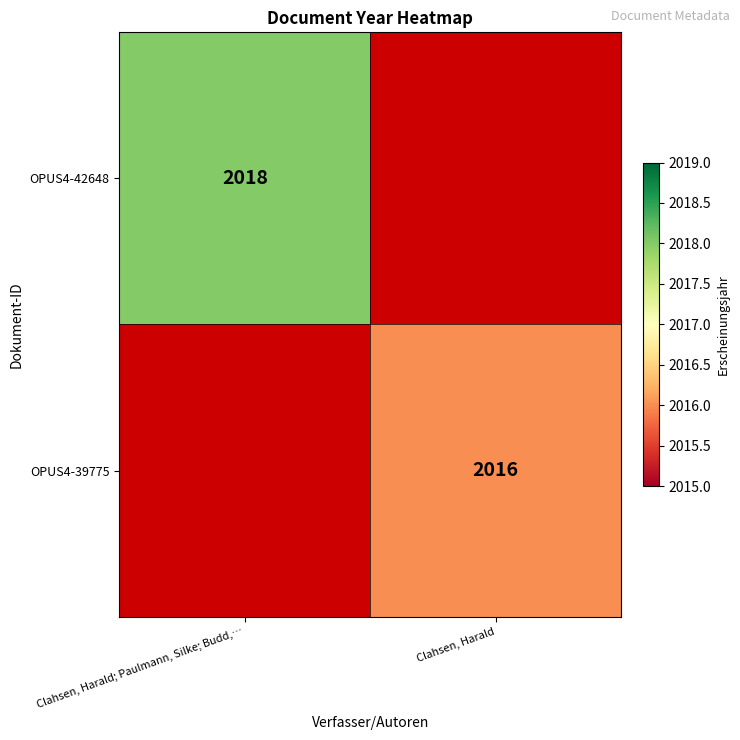

The OPUS4-39775 series shows 791 at Clahsen, Harald. True or false?

False